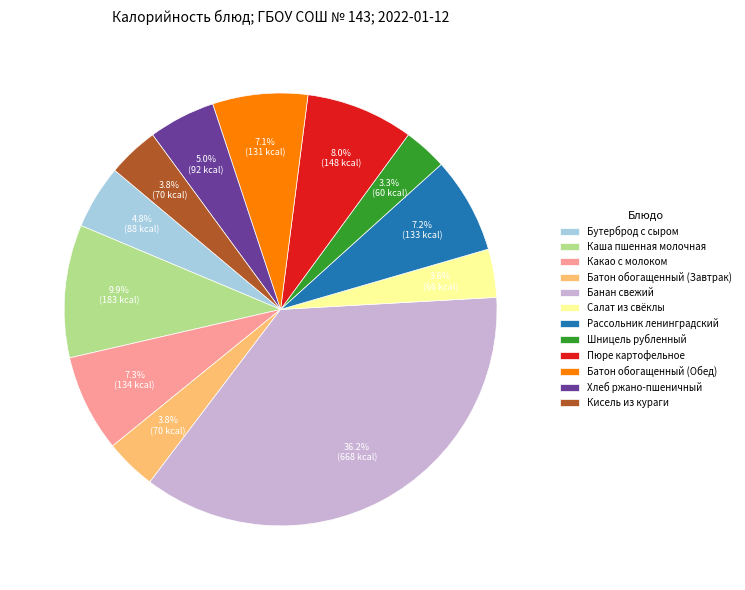

Is Кисель из кураги the majority of the pie?

No